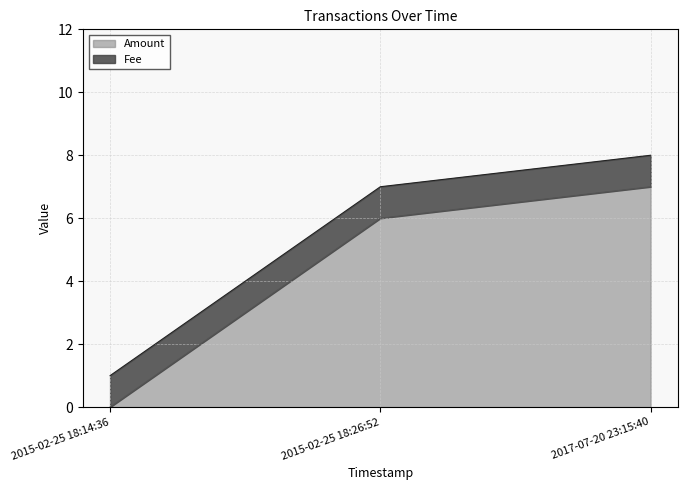

Approximately how many times larger is the value at 2017-07-20 23:15:40 compared to 2015-02-25 18:26:52?

1.2